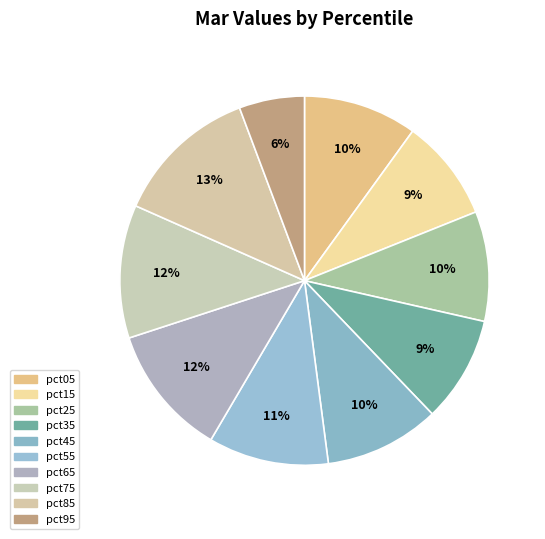

Which slice is the smallest?

pct95